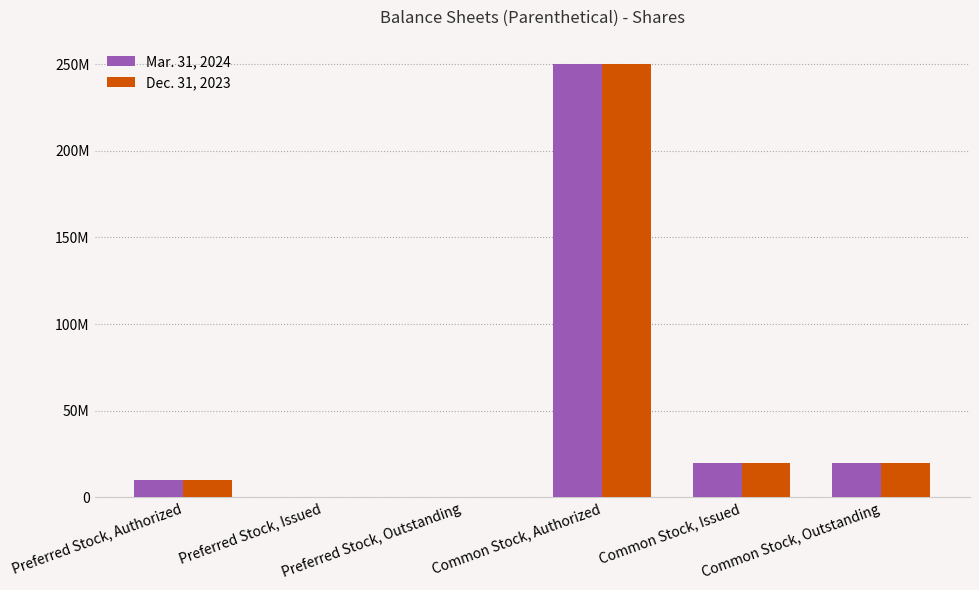

Rank the categories by Dec. 31, 2023 value from highest to lowest.

Common Stock, Authorized, Common Stock, Issued, Common Stock, Outstanding, Preferred Stock, Authorized, Preferred Stock, Issued, Preferred Stock, Outstanding